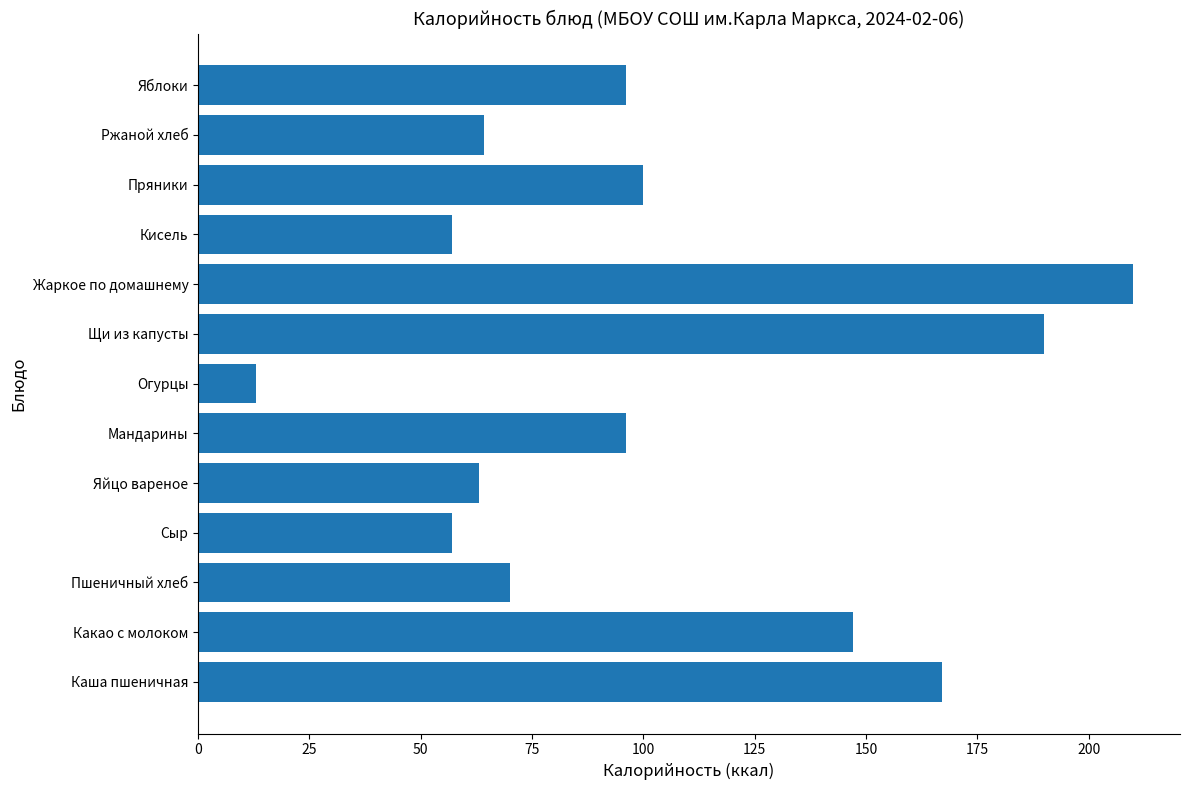

What is the change in value from Сыр to Огурцы?

-44.0